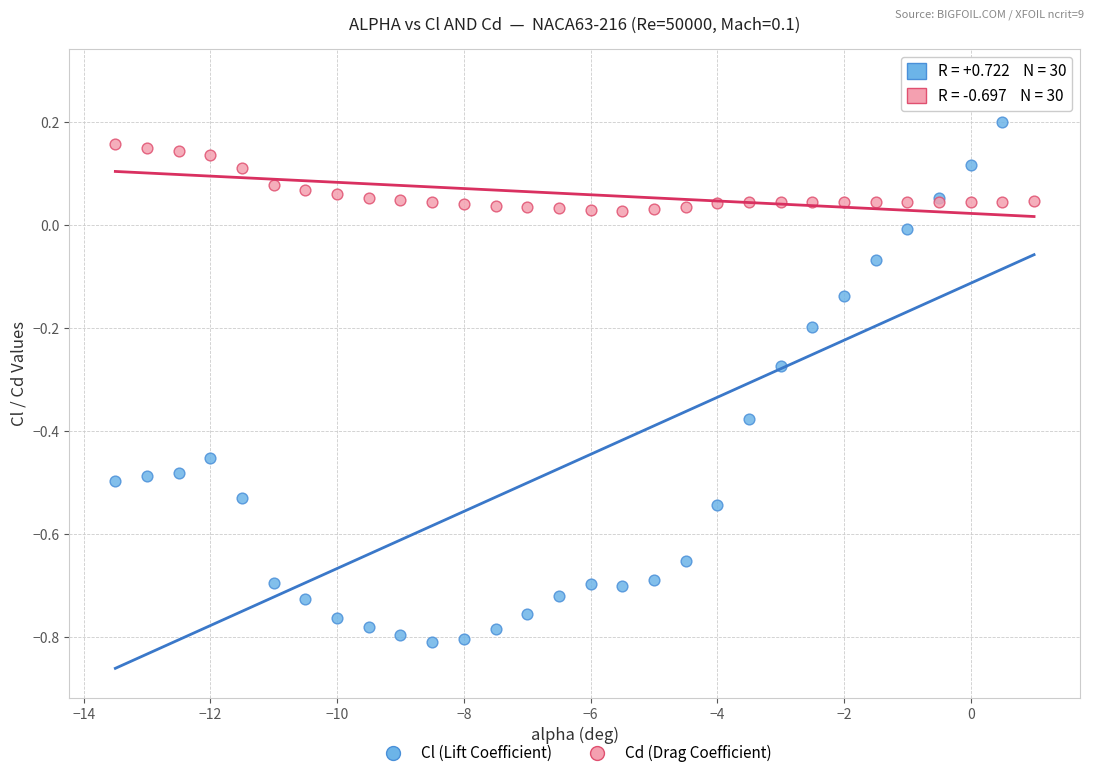

What is the X range (max minus min) for the scatter plot?

14.5